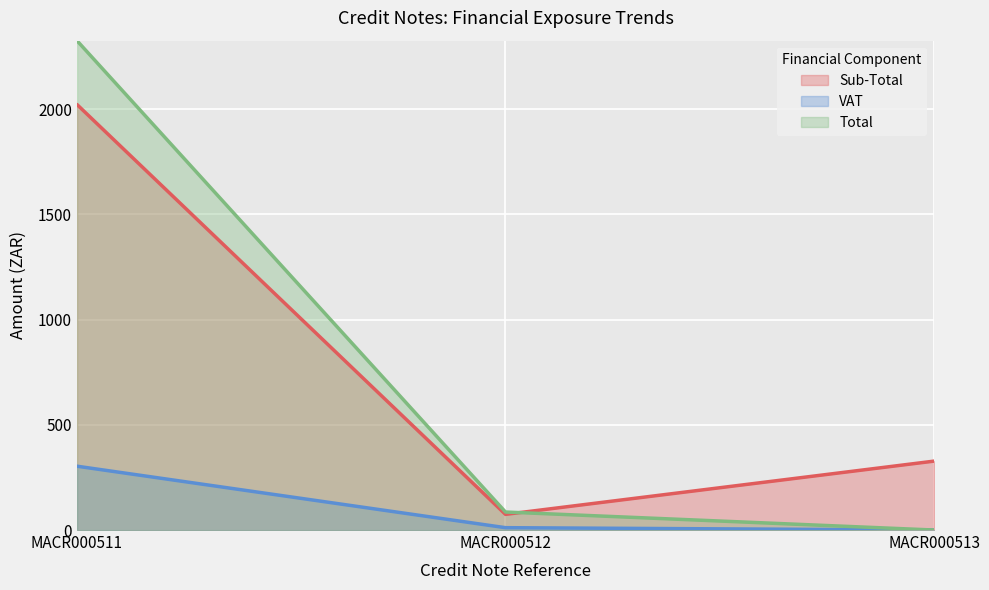

Is the value of Total at MACR000513 greater than the value of Sub-Total at MACR000513?

No